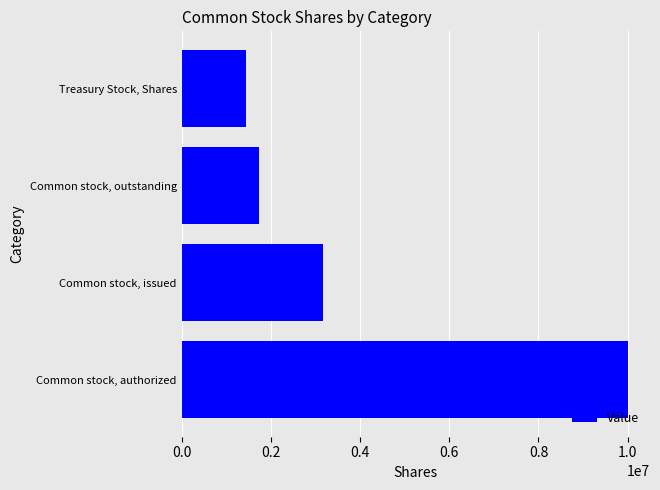

Reading bottom to top, transcribe all the data shown in this chart.

10000000	3162500	1725000	1437500